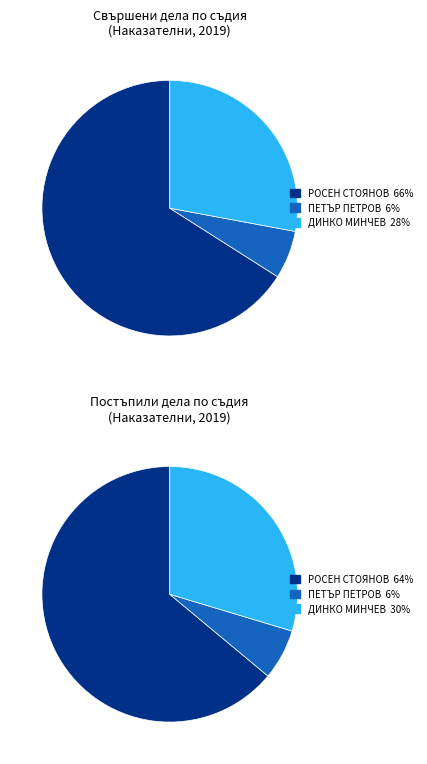

Is it true that РОСЕН СТОЯНОВ is 74% of the pie?

False